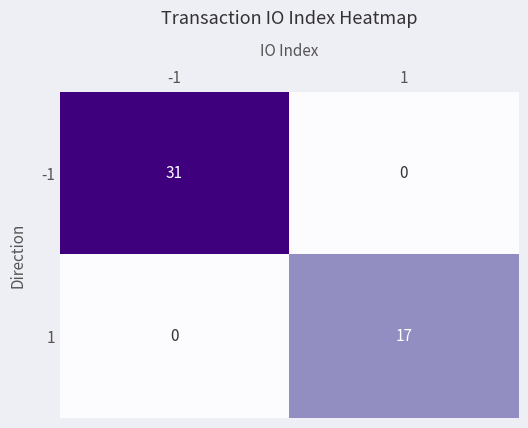

The value of 1 at 1 is 17. True or false?

True